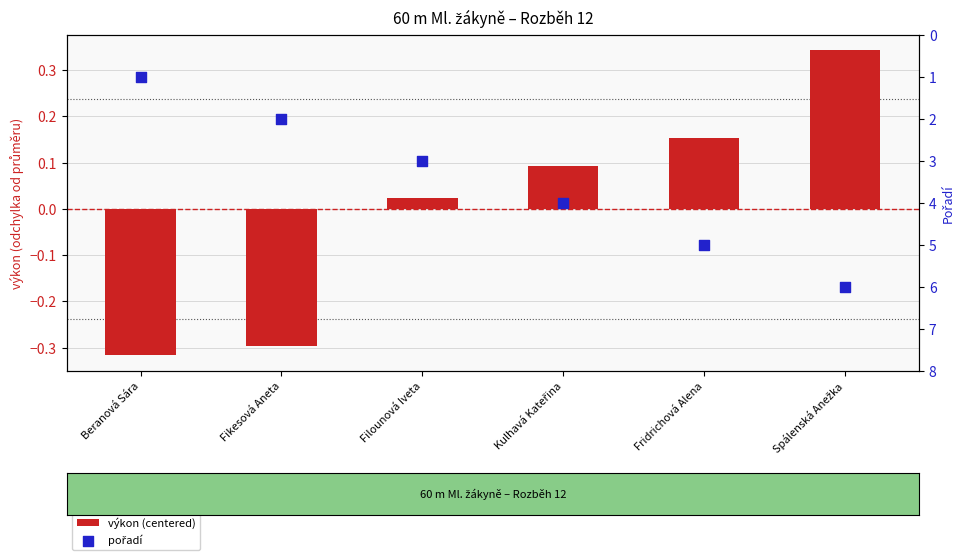

What are all the series names shown in the legend?

výkon (centered), pořadí